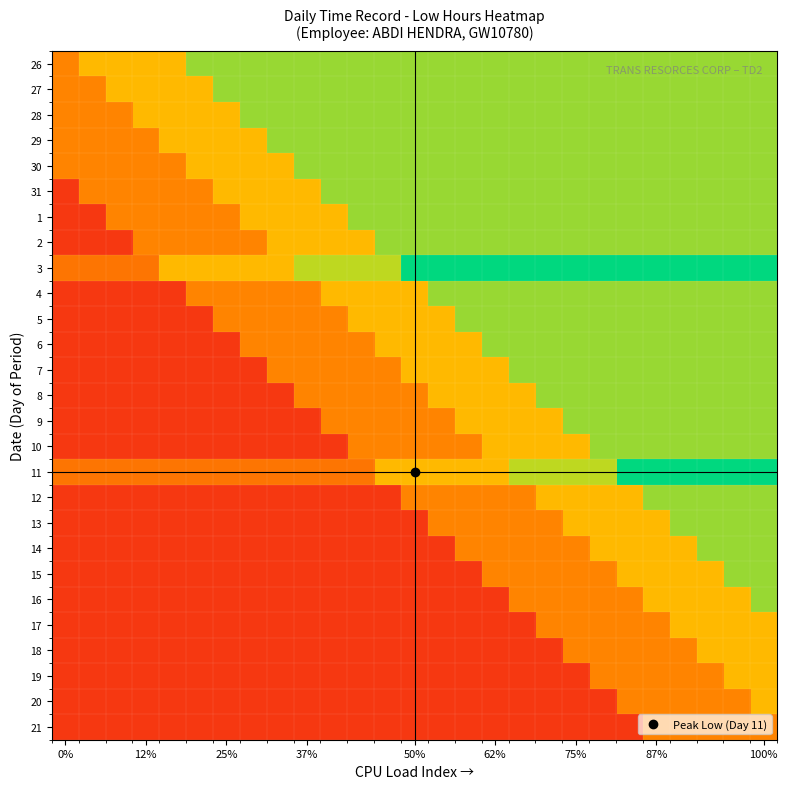

Reading right to left, what are all the values shown in this chart?

26: 0.8	0.8	0.8	0.8	0.8	0.8	0.8	0.8	0.8	0.8	0.8	0.8	0.8	0.8	0.8	0.8	0.8	0.8	0.8	0.8	0.8	0.8	0.6	0.6	0.6	0.6	0.3
27: 0.8	0.8	0.8	0.8	0.8	0.8	0.8	0.8	0.8	0.8	0.8	0.8	0.8	0.8	0.8	0.8	0.8	0.8	0.8	0.8	0.8	0.6	0.6	0.6	0.6	0.3	0.3
28: 0.8	0.8	0.8	0.8	0.8	0.8	0.8	0.8	0.8	0.8	0.8	0.8	0.8	0.8	0.8	0.8	0.8	0.8	0.8	0.8	0.6	0.6	0.6	0.6	0.3	0.3	0.3
29: 0.8	0.8	0.8	0.8	0.8	0.8	0.8	0.8	0.8	0.8	0.8	0.8	0.8	0.8	0.8	0.8	0.8	0.8	0.8	0.6	0.6	0.6	0.6	0.3	0.3	0.3	0.3
30: 0.8	0.8	0.8	0.8	0.8	0.8	0.8	0.8	0.8	0.8	0.8	0.8	0.8	0.8	0.8	0.8	0.8	0.8	0.6	0.6	0.6	0.6	0.3	0.3	0.3	0.3	0.3
31: 0.8	0.8	0.8	0.8	0.8	0.8	0.8	0.8	0.8	0.8	0.8	0.8	0.8	0.8	0.8	0.8	0.8	0.6	0.6	0.6	0.6	0.3	0.3	0.3	0.3	0.3	0.1
1: 0.8	0.8	0.8	0.8	0.8	0.8	0.8	0.8	0.8	0.8	0.8	0.8	0.8	0.8	0.8	0.8	0.6	0.6	0.6	0.6	0.3	0.3	0.3	0.3	0.3	0.1	0.1
2: 0.8	0.8	0.8	0.8	0.8	0.8	0.8	0.8	0.8	0.8	0.8	0.8	0.8	0.8	0.8	0.6	0.6	0.6	0.6	0.3	0.3	0.3	0.3	0.3	0.1	0.1	0.1
3: 1.0	1.0	1.0	1.0	1.0	1.0	1.0	1.0	1.0	1.0	1.0	1.0	1.0	1.0	0.8	0.8	0.8	0.8	0.6	0.6	0.6	0.6	0.6	0.3	0.3	0.3	0.3
4: 0.8	0.8	0.8	0.8	0.8	0.8	0.8	0.8	0.8	0.8	0.8	0.8	0.8	0.6	0.6	0.6	0.6	0.3	0.3	0.3	0.3	0.3	0.1	0.1	0.1	0.1	0.1
5: 0.8	0.8	0.8	0.8	0.8	0.8	0.8	0.8	0.8	0.8	0.8	0.8	0.6	0.6	0.6	0.6	0.3	0.3	0.3	0.3	0.3	0.1	0.1	0.1	0.1	0.1	0.1
6: 0.8	0.8	0.8	0.8	0.8	0.8	0.8	0.8	0.8	0.8	0.8	0.6	0.6	0.6	0.6	0.3	0.3	0.3	0.3	0.3	0.1	0.1	0.1	0.1	0.1	0.1	0.1
7: 0.8	0.8	0.8	0.8	0.8	0.8	0.8	0.8	0.8	0.8	0.6	0.6	0.6	0.6	0.3	0.3	0.3	0.3	0.3	0.1	0.1	0.1	0.1	0.1	0.1	0.1	0.1
8: 0.8	0.8	0.8	0.8	0.8	0.8	0.8	0.8	0.8	0.6	0.6	0.6	0.6	0.3	0.3	0.3	0.3	0.3	0.1	0.1	0.1	0.1	0.1	0.1	0.1	0.1	0.1
9: 0.8	0.8	0.8	0.8	0.8	0.8	0.8	0.8	0.6	0.6	0.6	0.6	0.3	0.3	0.3	0.3	0.3	0.1	0.1	0.1	0.1	0.1	0.1	0.1	0.1	0.1	0.1
10: 0.8	0.8	0.8	0.8	0.8	0.8	0.8	0.6	0.6	0.6	0.6	0.3	0.3	0.3	0.3	0.3	0.1	0.1	0.1	0.1	0.1	0.1	0.1	0.1	0.1	0.1	0.1
11: 1.0	1.0	1.0	1.0	1.0	1.0	0.8	0.8	0.8	0.8	0.6	0.6	0.6	0.6	0.6	0.3	0.3	0.3	0.3	0.3	0.3	0.3	0.3	0.3	0.3	0.3	0.3
12: 0.8	0.8	0.8	0.8	0.8	0.6	0.6	0.6	0.6	0.3	0.3	0.3	0.3	0.3	0.1	0.1	0.1	0.1	0.1	0.1	0.1	0.1	0.1	0.1	0.1	0.1	0.1
13: 0.8	0.8	0.8	0.8	0.6	0.6	0.6	0.6	0.3	0.3	0.3	0.3	0.3	0.1	0.1	0.1	0.1	0.1	0.1	0.1	0.1	0.1	0.1	0.1	0.1	0.1	0.1
14: 0.8	0.8	0.8	0.6	0.6	0.6	0.6	0.3	0.3	0.3	0.3	0.3	0.1	0.1	0.1	0.1	0.1	0.1	0.1	0.1	0.1	0.1	0.1	0.1	0.1	0.1	0.1
15: 0.8	0.8	0.6	0.6	0.6	0.6	0.3	0.3	0.3	0.3	0.3	0.1	0.1	0.1	0.1	0.1	0.1	0.1	0.1	0.1	0.1	0.1	0.1	0.1	0.1	0.1	0.1
16: 0.8	0.6	0.6	0.6	0.6	0.3	0.3	0.3	0.3	0.3	0.1	0.1	0.1	0.1	0.1	0.1	0.1	0.1	0.1	0.1	0.1	0.1	0.1	0.1	0.1	0.1	0.1
17: 0.6	0.6	0.6	0.6	0.3	0.3	0.3	0.3	0.3	0.1	0.1	0.1	0.1	0.1	0.1	0.1	0.1	0.1	0.1	0.1	0.1	0.1	0.1	0.1	0.1	0.1	0.1
18: 0.6	0.6	0.6	0.3	0.3	0.3	0.3	0.3	0.1	0.1	0.1	0.1	0.1	0.1	0.1	0.1	0.1	0.1	0.1	0.1	0.1	0.1	0.1	0.1	0.1	0.1	0.1
19: 0.6	0.6	0.3	0.3	0.3	0.3	0.3	0.1	0.1	0.1	0.1	0.1	0.1	0.1	0.1	0.1	0.1	0.1	0.1	0.1	0.1	0.1	0.1	0.1	0.1	0.1	0.1
20: 0.6	0.3	0.3	0.3	0.3	0.3	0.1	0.1	0.1	0.1	0.1	0.1	0.1	0.1	0.1	0.1	0.1	0.1	0.1	0.1	0.1	0.1	0.1	0.1	0.1	0.1	0.1
21: 0.3	0.3	0.3	0.3	0.3	0.1	0.1	0.1	0.1	0.1	0.1	0.1	0.1	0.1	0.1	0.1	0.1	0.1	0.1	0.1	0.1	0.1	0.1	0.1	0.1	0.1	0.1